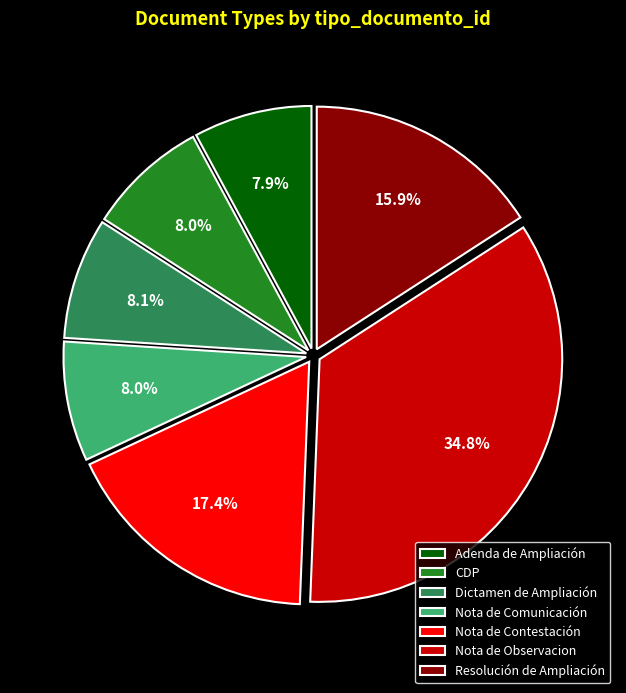

What percentage is the Nota de Observacion slice, to the nearest percent?

35%